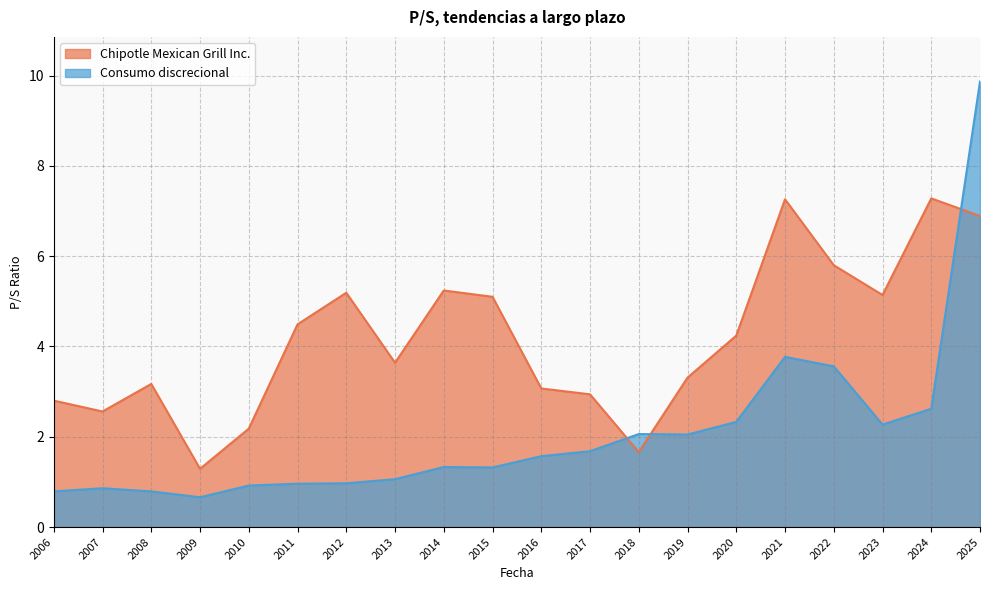

The Consumo discrecional series shows 3.6 at 2022. True or false?

True